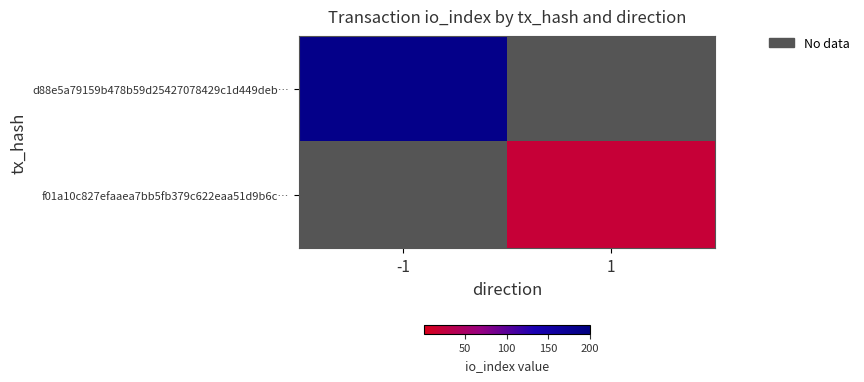

Between 1 and -1, which is larger?

-1